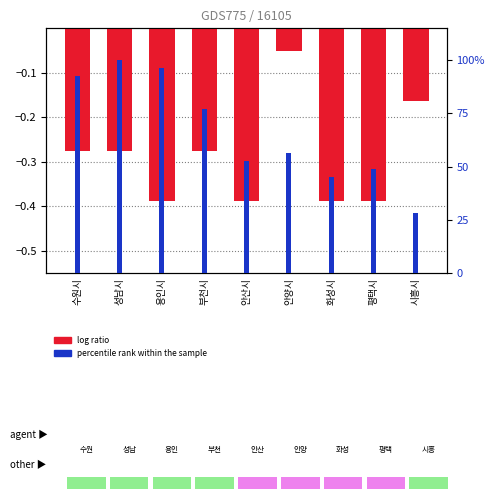

Rank the categories by value from lowest to highest.

용인시, 안산시, 화성시, 평택시, 수원시, 성남시, 부천시, 시흥시, 안양시